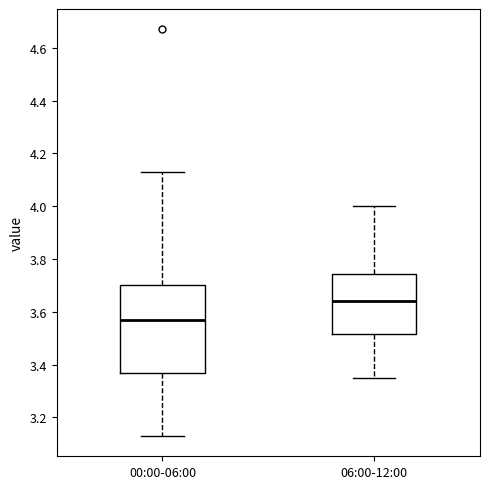

Where does the median line of the box for 00:00-06:00 sit on the y-axis? The values are not printed on the chart, so give them approximately, as read against the axis.

3.58